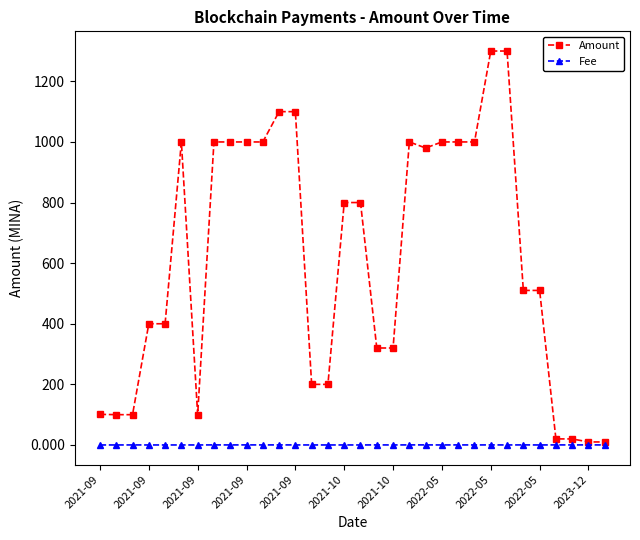

What is the maximum value for Amount?

1300.0